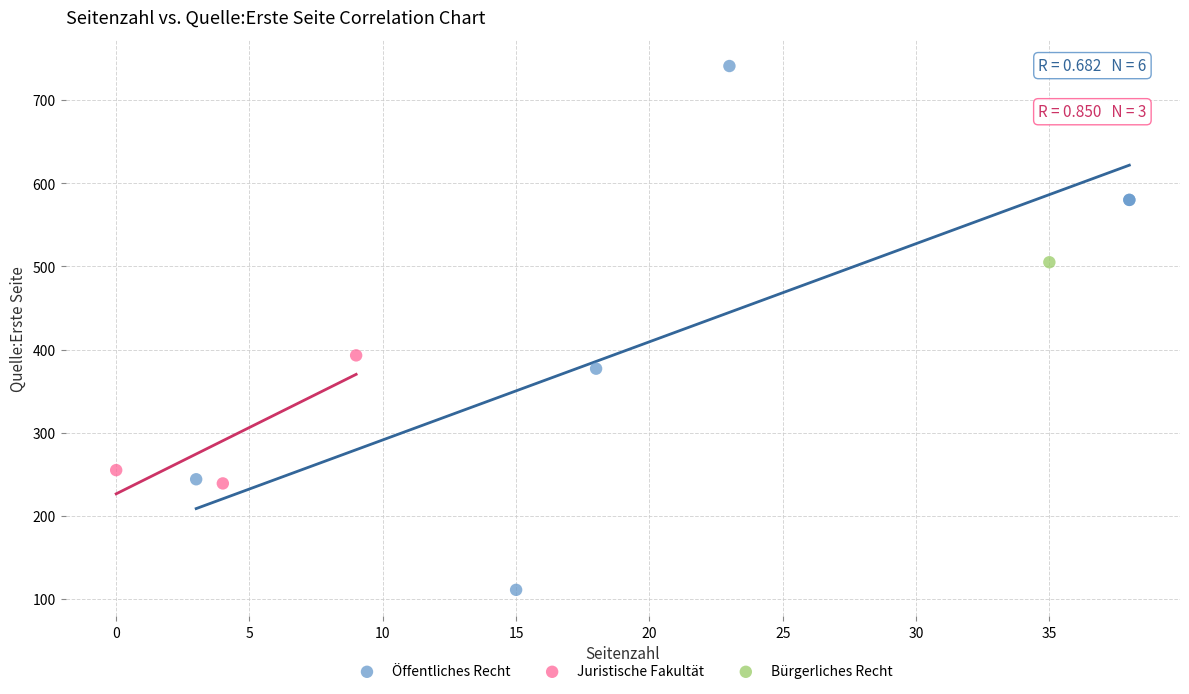

Which series contains the highest Y value?

Öffentliches Recht